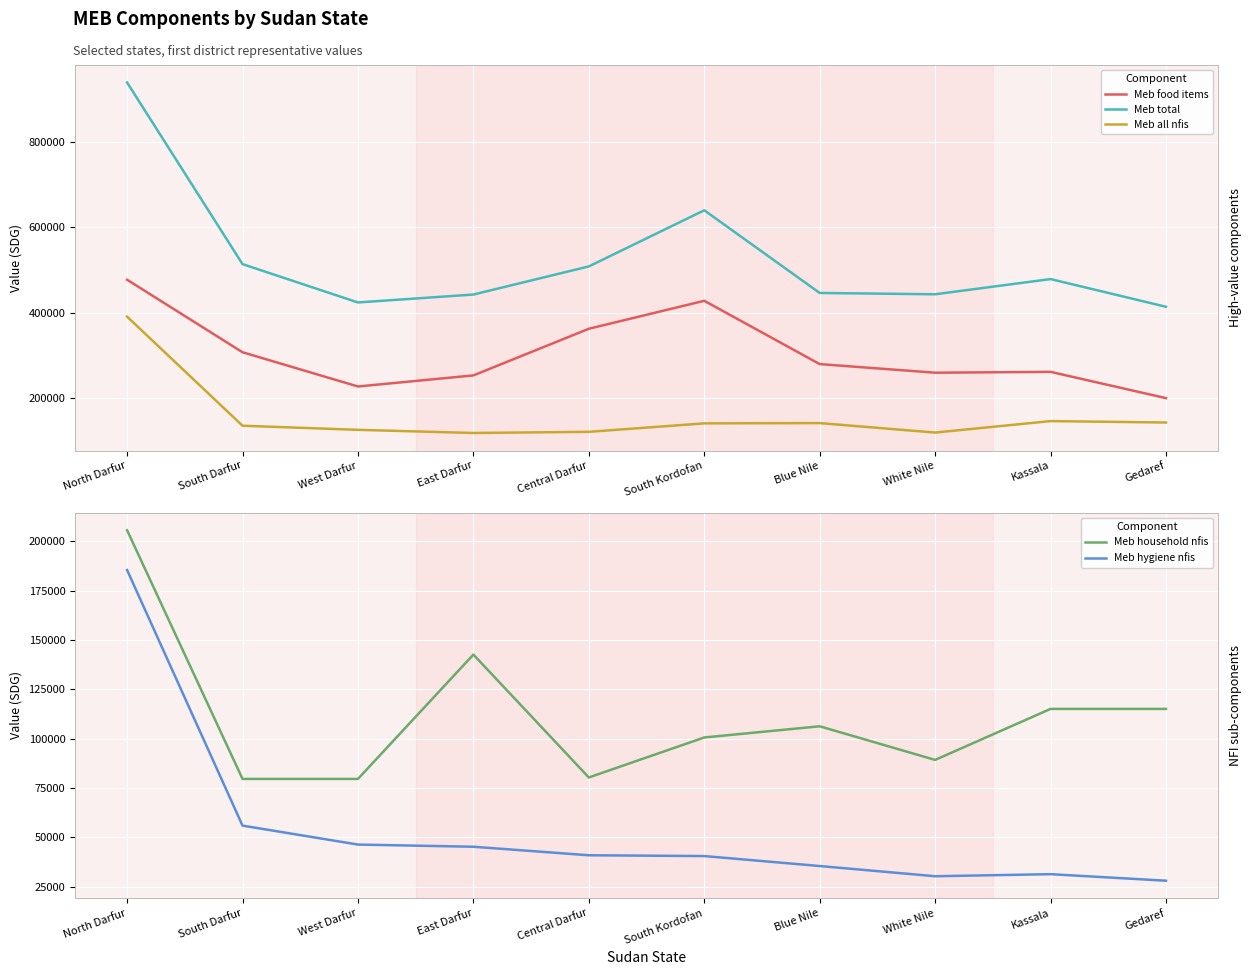

Reading right to left, transcribe all the data shown in this chart.

Meb food items: 200307.9	261887.1	259875.0	280049.6	428326.9	362786.8	253542.4	227603.8	307753.7	477642.9
Meb total: 414290.5	479182.5	443566.8	446671.5	640332.5	508825.5	442971.0	424432.4	514182.3	939571.5
Meb all nfis: 143220.6	146533.3	119656.9	141862.5	141243.6	121381.0	118666.7	126066.7	135666.7	391166.7
Meb household nfis: 115133.3	115133.3	89300.0	106333.3	100666.7	80400.0	142666.7	79666.7	79666.7	205666.7
Meb hygiene nfis: 28087.3	31400.0	30356.9	35529.2	40576.9	40981.0	45300.0	46400.0	56000.0	185500.0